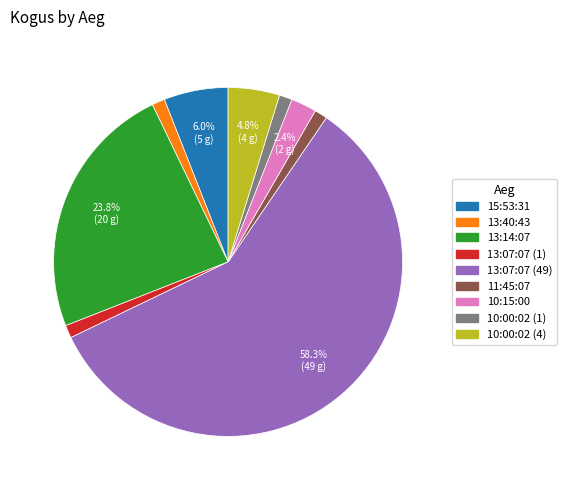

To the nearest percent, what is the average slice percentage?

11%